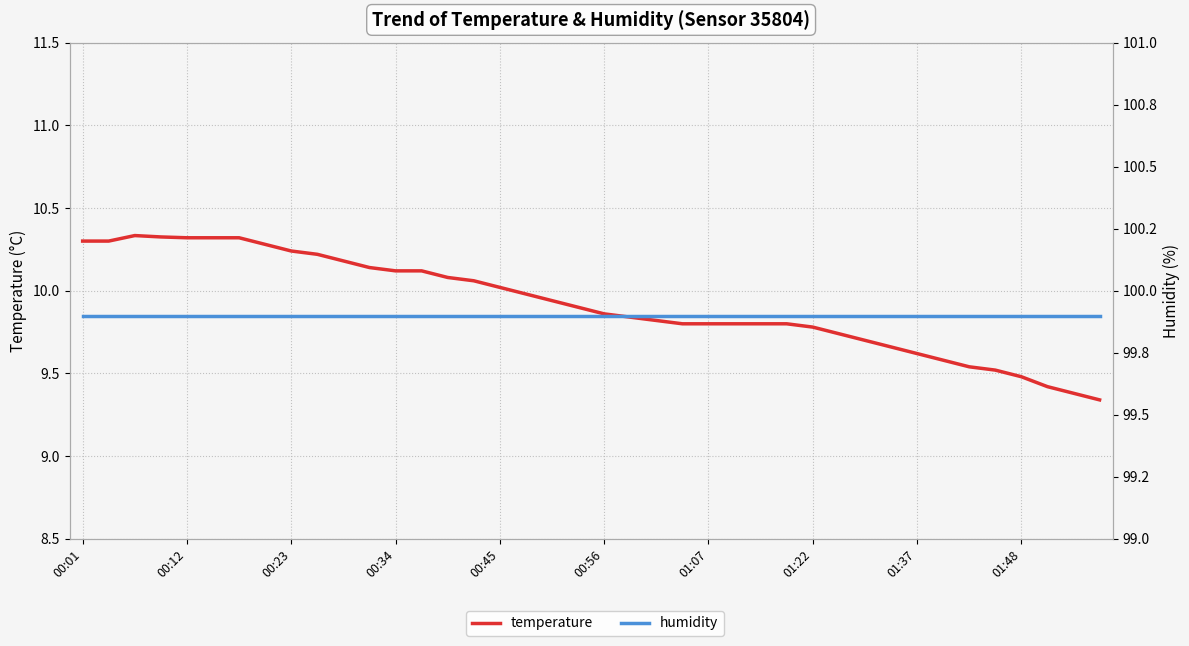

What value does the humidity series have at 01:37?

99.9